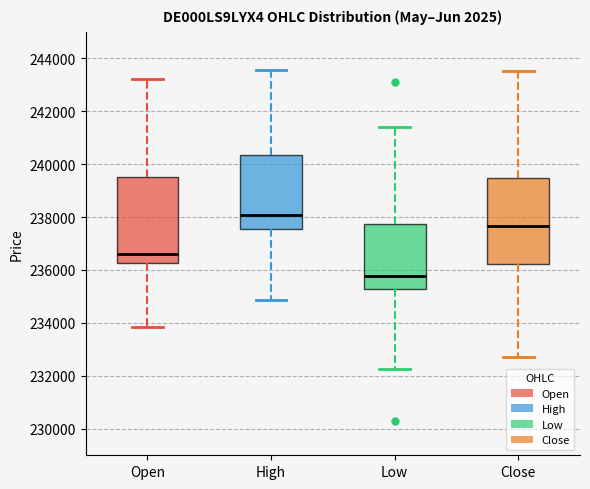

Reading left to right, read every box against the y-axis: the position of its median line, the range the box covers, and the ends of its whiskers. The values are not printed on the chart, so give them approximately, as read against the axis.

Open: median 236600, box 236200 to 239600, whiskers 233800 to 243200
High: median 238000, box 237600 to 240400, whiskers 234800 to 243600
Low: median 235800, box 235200 to 237800, whiskers 232200 to 241400
Close: median 237600, box 236200 to 239400, whiskers 232600 to 243600